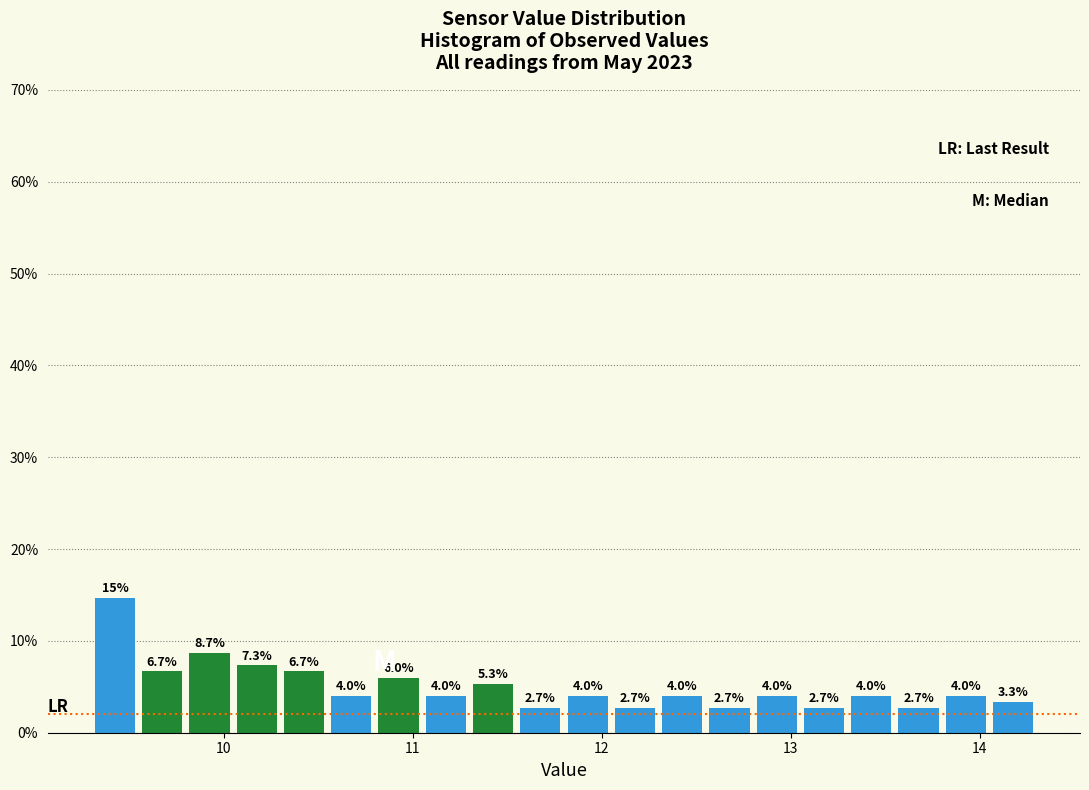

Read against the x-axis, roughly where is the centre of the tallest bar?

9.4